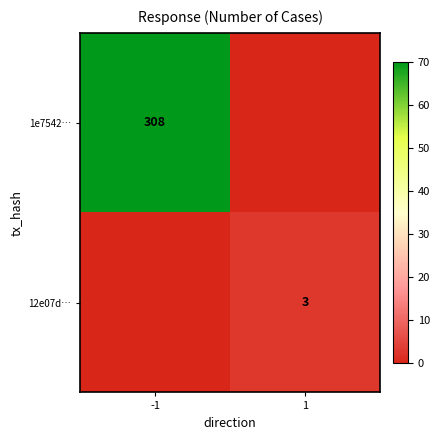

True or false: 1e7542… has a value of 308 at -1.

True